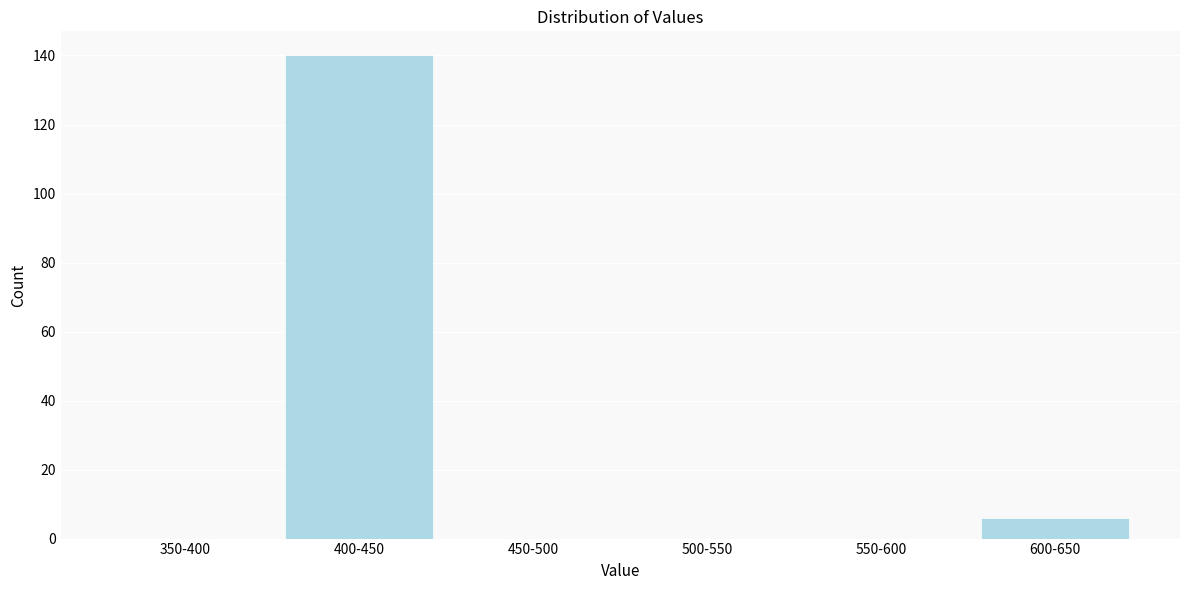

Reading left to right, list all the values displayed in this chart.

350-400=0	400-450=140	450-500=0	500-550=0	550-600=0	600-650=6